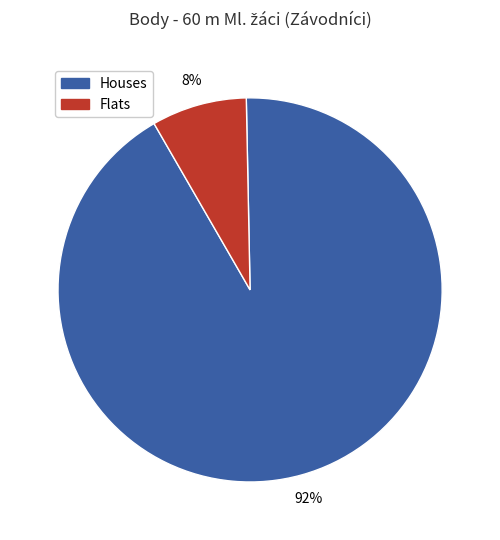

To the nearest percent, what is the difference between the largest and smallest slice percentages?

84%